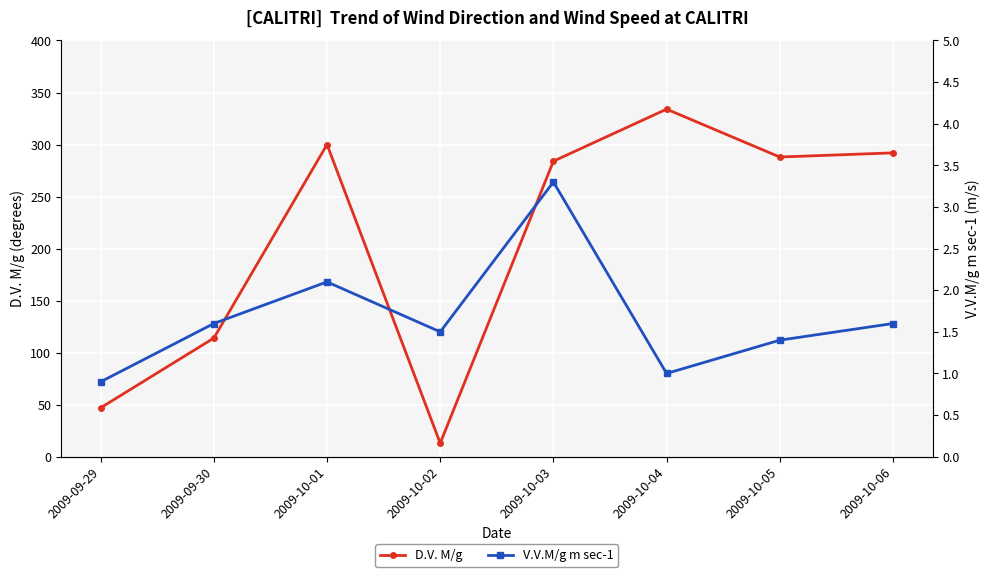

What is the difference between the second highest and second lowest values in the D.V. M/g series?

253